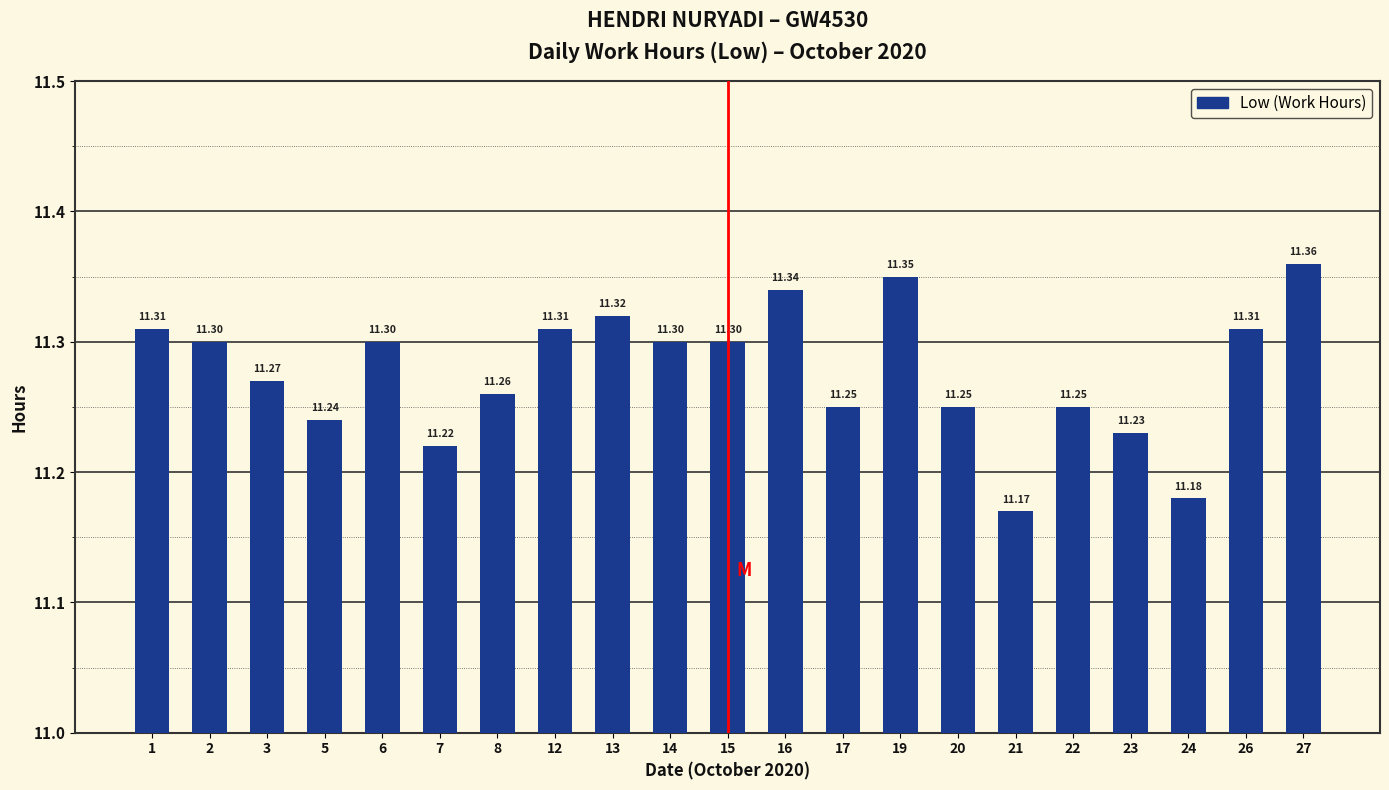

Which label corresponds to the smallest value in the chart?

21